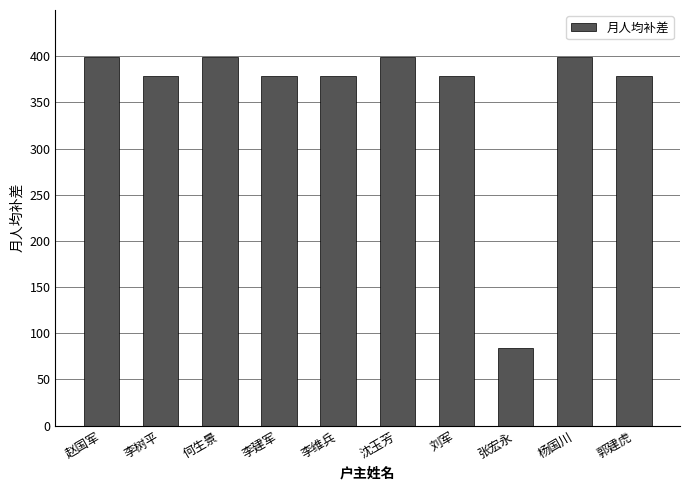

True or false: the data shows 549 at 李维兵.

False